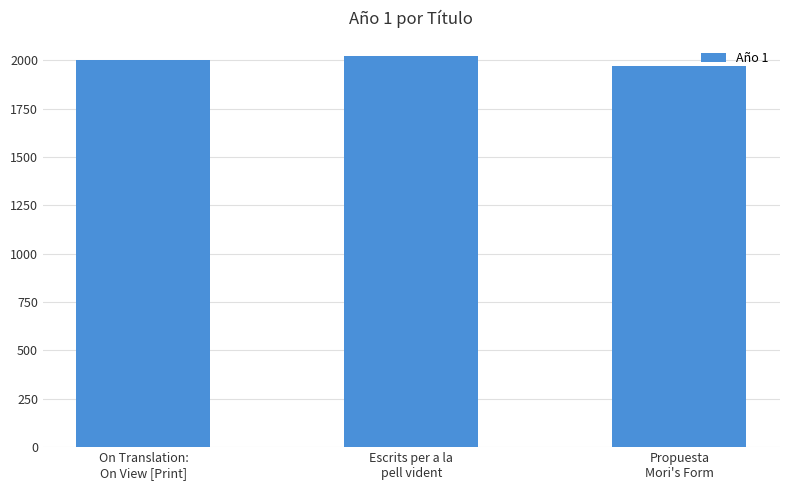

Which category has the lowest value across all series?

Propuesta
Mori's Form